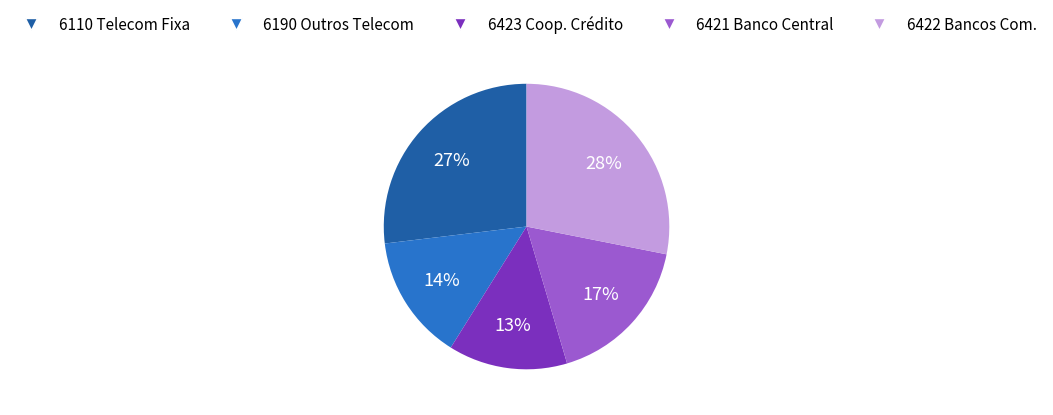

To the nearest percent, what is the average slice percentage?

20%